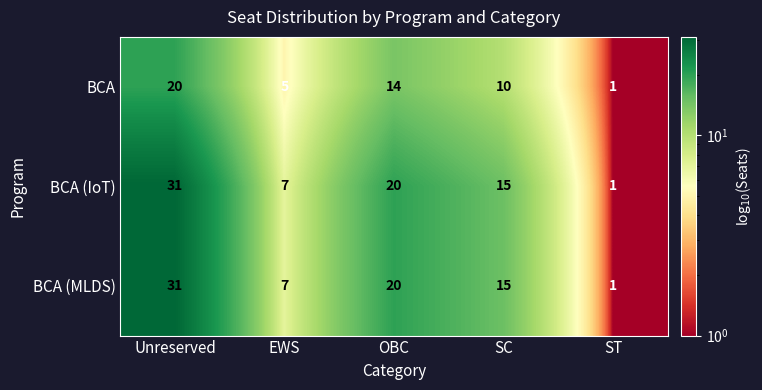

At which label does BCA (MLDS) first exceed 15?

Unreserved